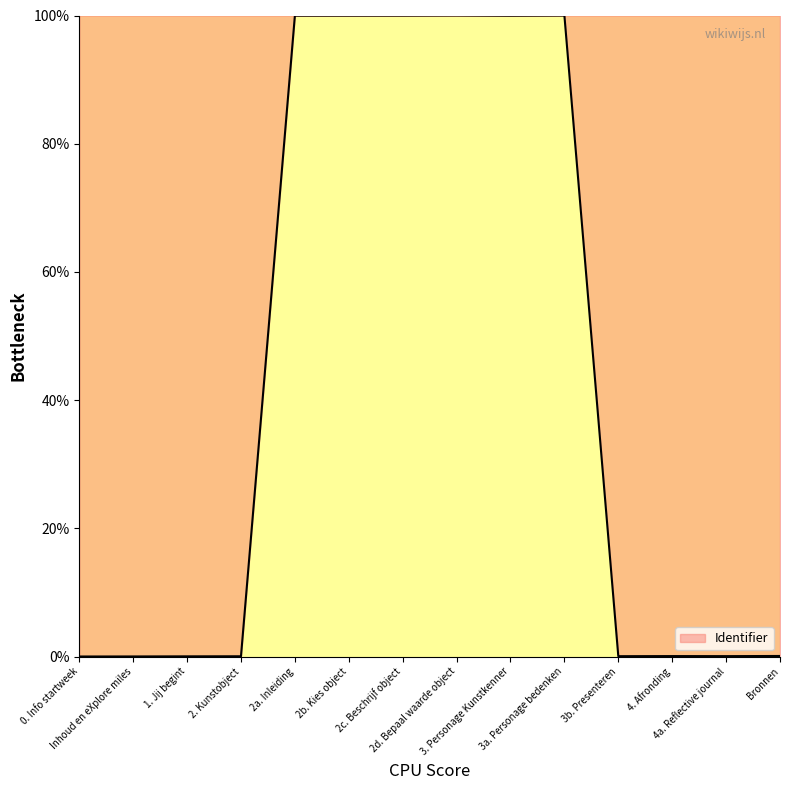

True or false: the data shows 100.0 at 2b. Kies object.

True